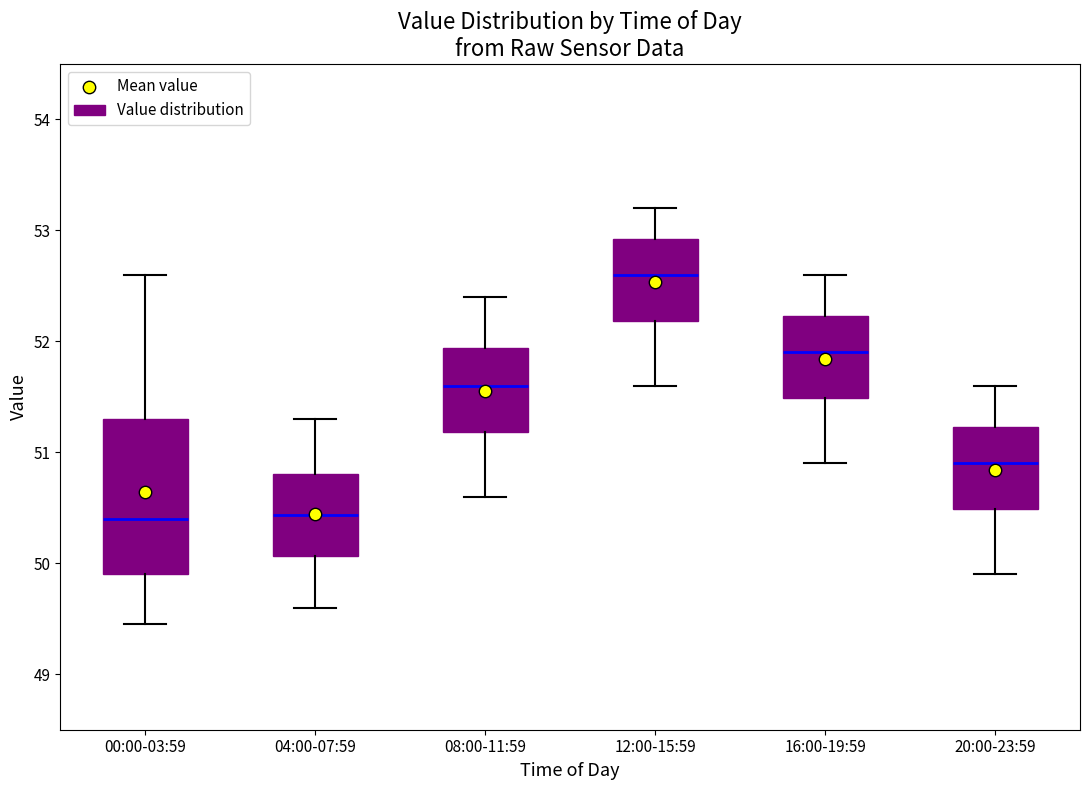

Reading left to right, transcribe this box plot: for each box, give where its median line is, the range the box spans, and where its two whiskers end, as read against the y-axis. The values are not printed on the chart, so give them approximately, as read against the axis.

00:00-03:59: median 50.4, box 49.9 to 51.3, whiskers 49.5 to 52.6
04:00-07:59: median 50.4, box 50.1 to 50.8, whiskers 49.6 to 51.3
08:00-11:59: median 51.6, box 51.2 to 51.9, whiskers 50.6 to 52.4
12:00-15:59: median 52.6, box 52.2 to 52.9, whiskers 51.6 to 53.2
16:00-19:59: median 51.9, box 51.5 to 52.2, whiskers 50.9 to 52.6
20:00-23:59: median 50.9, box 50.5 to 51.2, whiskers 49.9 to 51.6